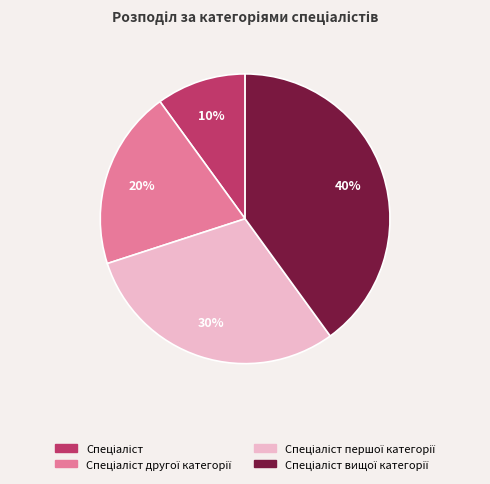

To the nearest percent, what is the difference between the largest and smallest slice percentages?

30%